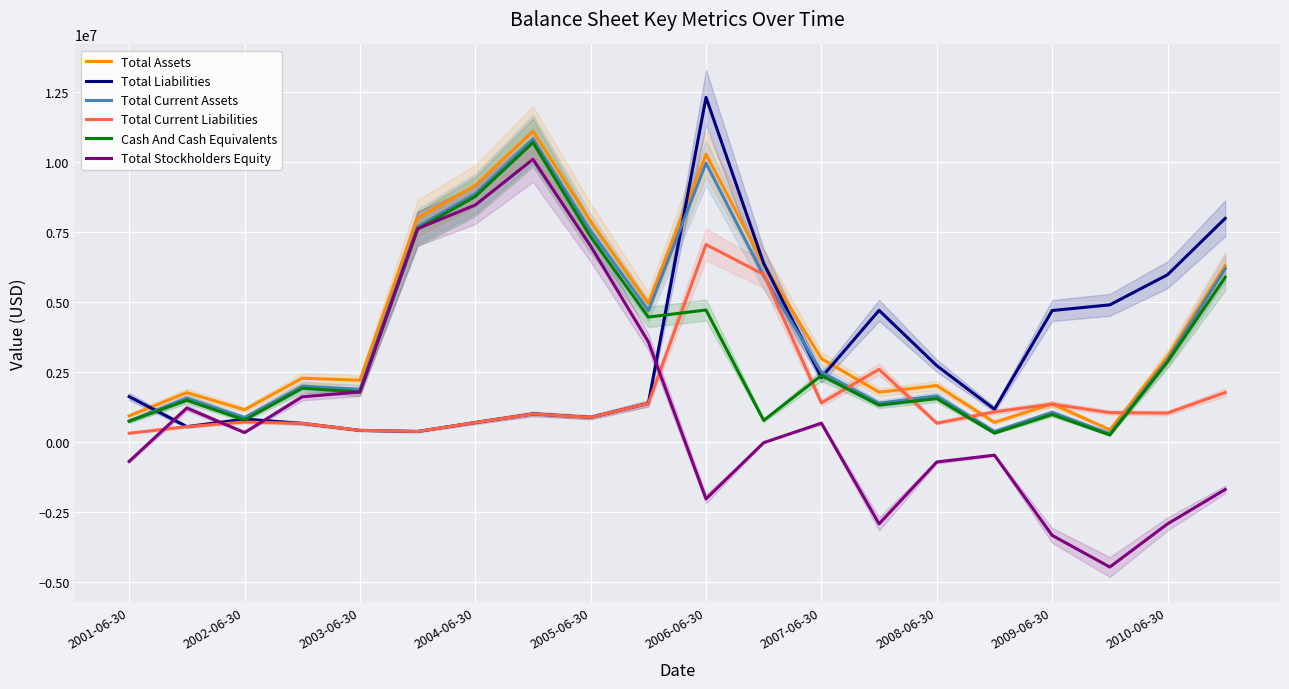

How many negative values does the Total Stockholders Equity series have?

10